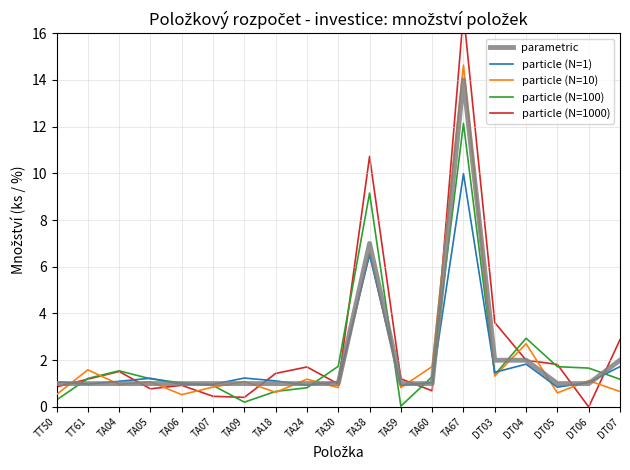

What is the sum of the particle (N=10) values at DT06 and DT05?

1.7